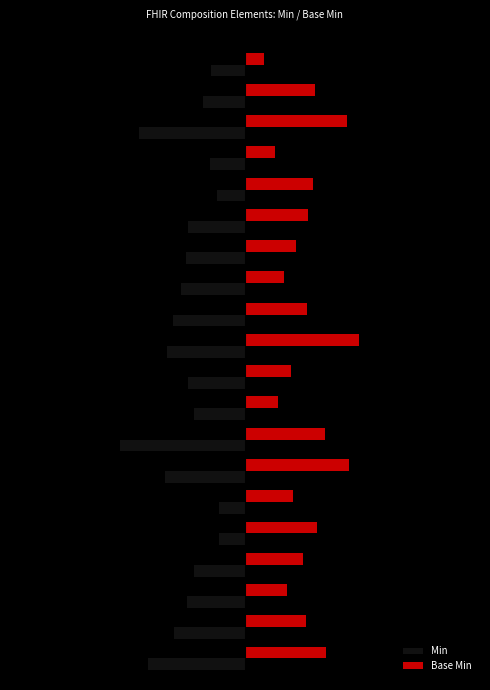

What is the maximum value shown in the chart?

3.9